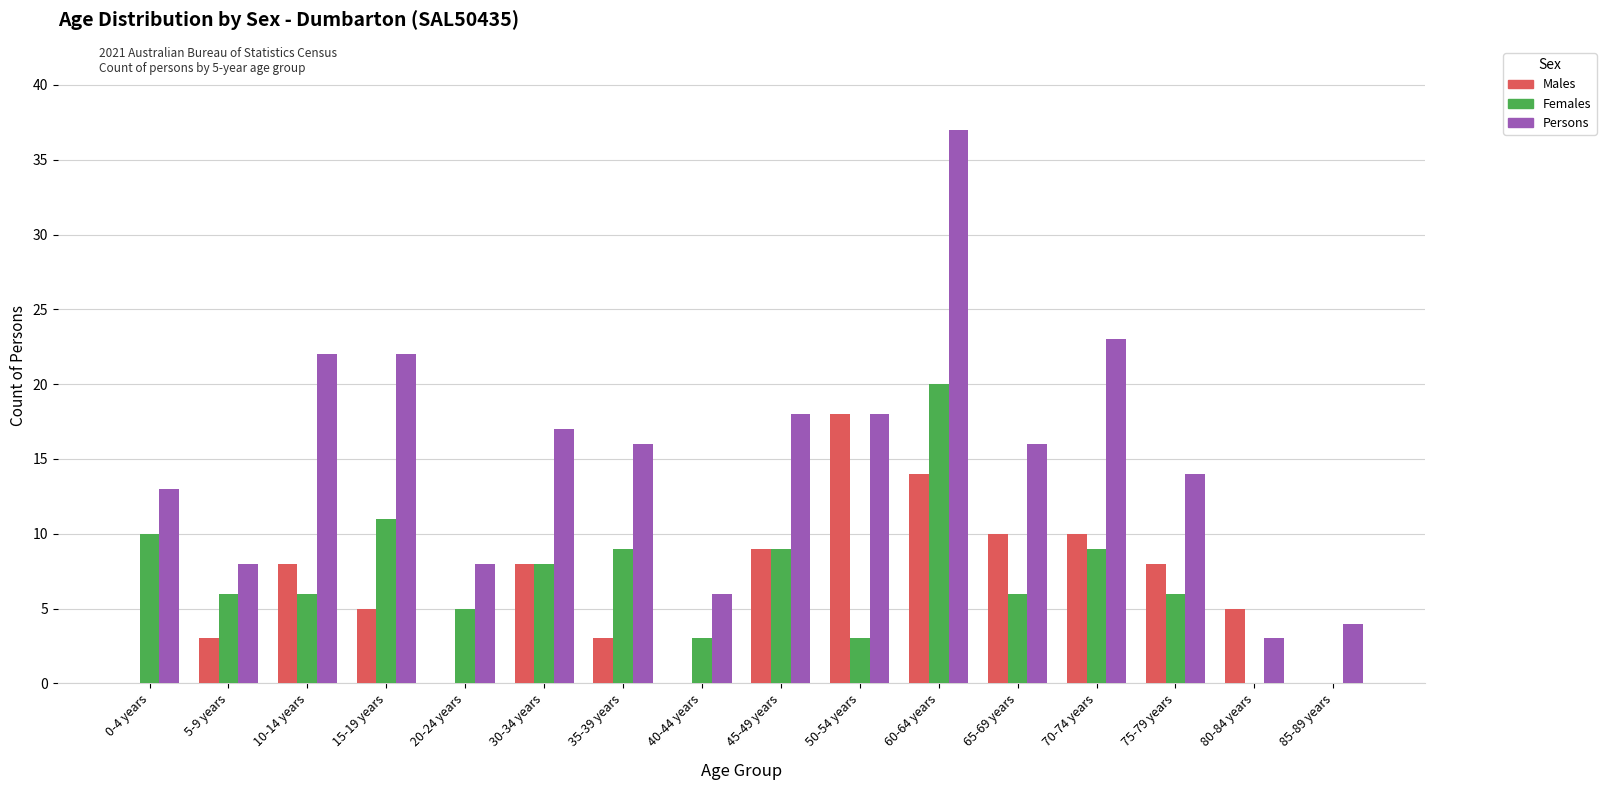

At which category is the sum across all series the highest?

60-64 years